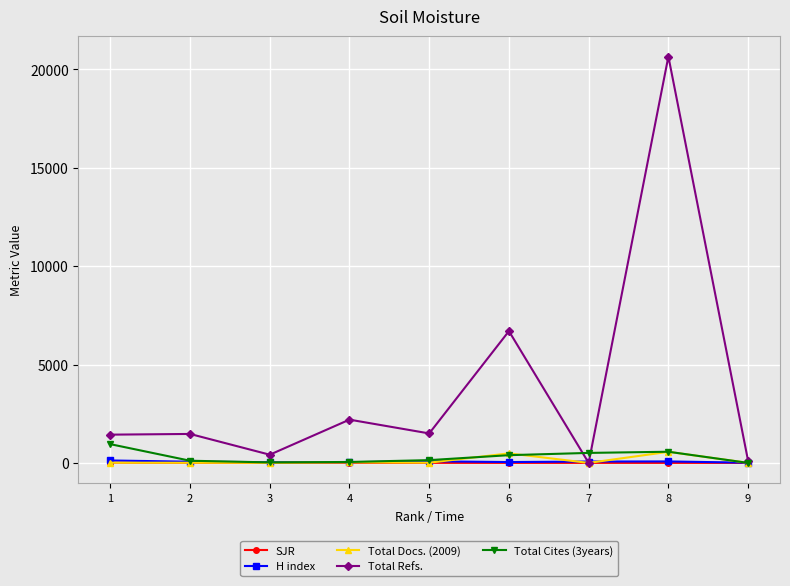

Which series has the largest total across all categories?

Total Refs.